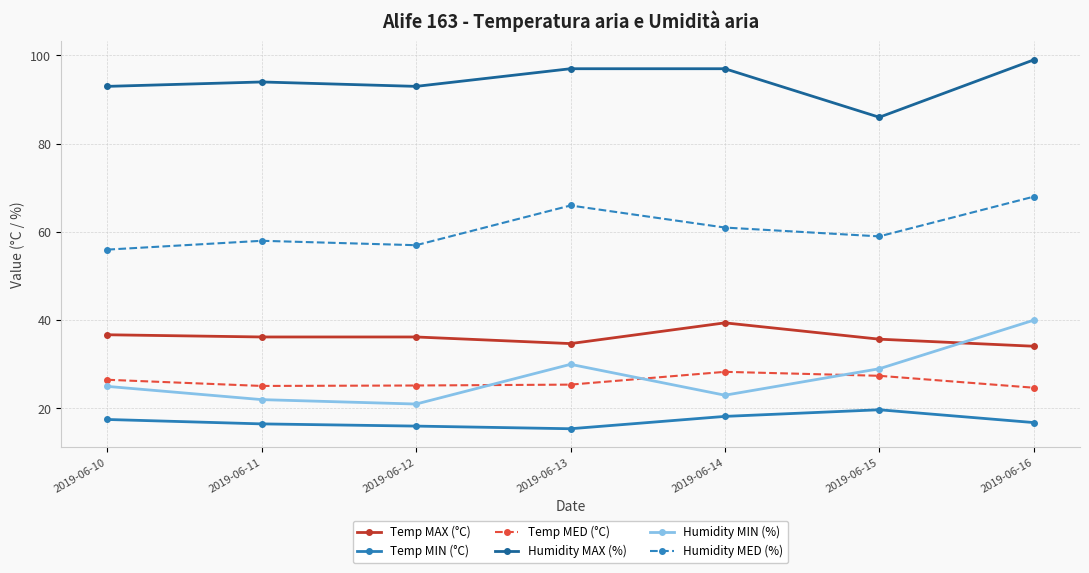

True or false: Humidity MIN (%) has more than 2 points higher than both neighbors.

False